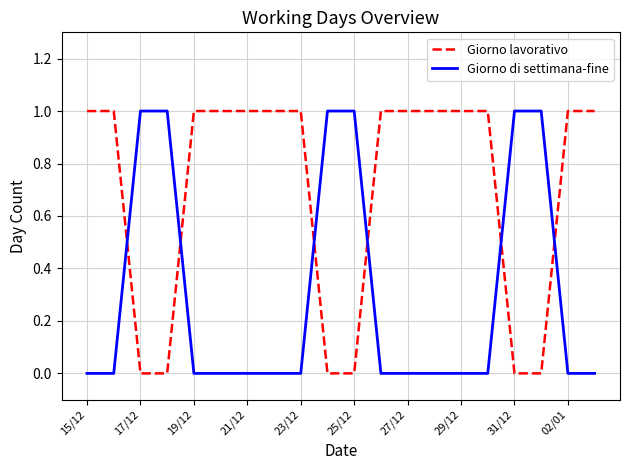

Reading right to left, extract all data points from this chart.

Giorno lavorativo: 1	1	0	0	1	1	1	1	1	0	0	1	1	1	1	1	0	0	1	1
Giorno di settimana-fine: 0	0	1	1	0	0	0	0	0	1	1	0	0	0	0	0	1	1	0	0